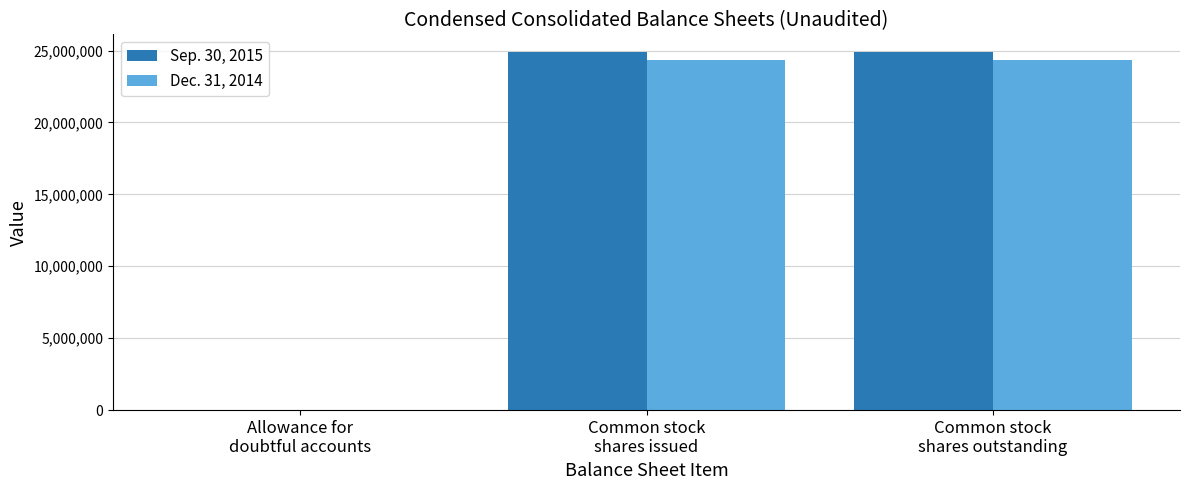

What is the spread (max minus min) of values at Allowance for
doubtful accounts?

303